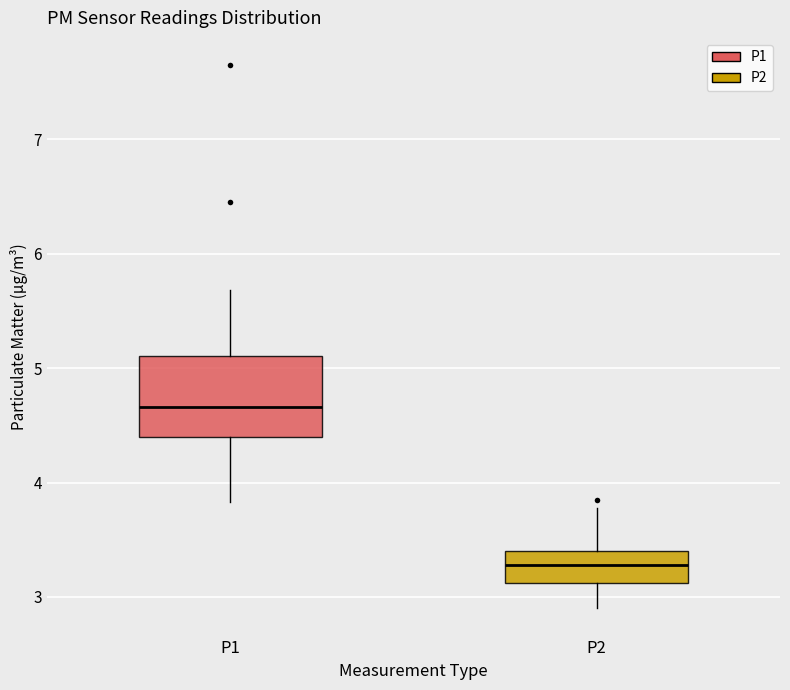

Reading left to right, transcribe this box plot: for each box, give where its median line is, the range the box spans, and where its two whiskers end, as read against the y-axis. The values are not printed on the chart, so give them approximately, as read against the axis.

P1: median 4.7, box 4.4 to 5.1, whiskers 3.8 to 5.7
P2: median 3.3, box 3.1 to 3.4, whiskers 2.9 to 3.8